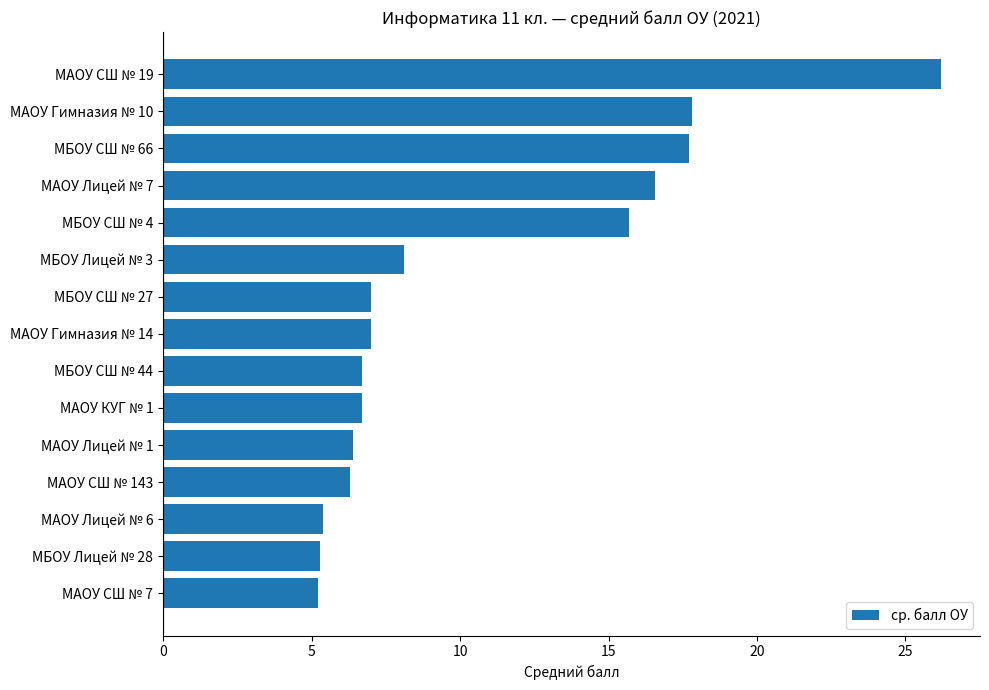

What is the difference between the second highest and second lowest values?

12.5